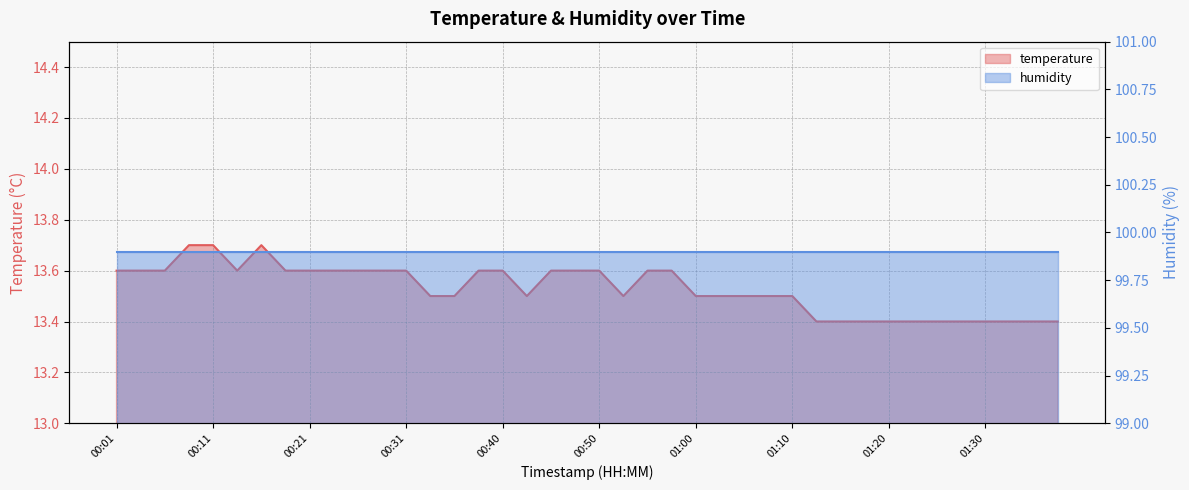

What is the difference between the maximum and minimum values?

0.3